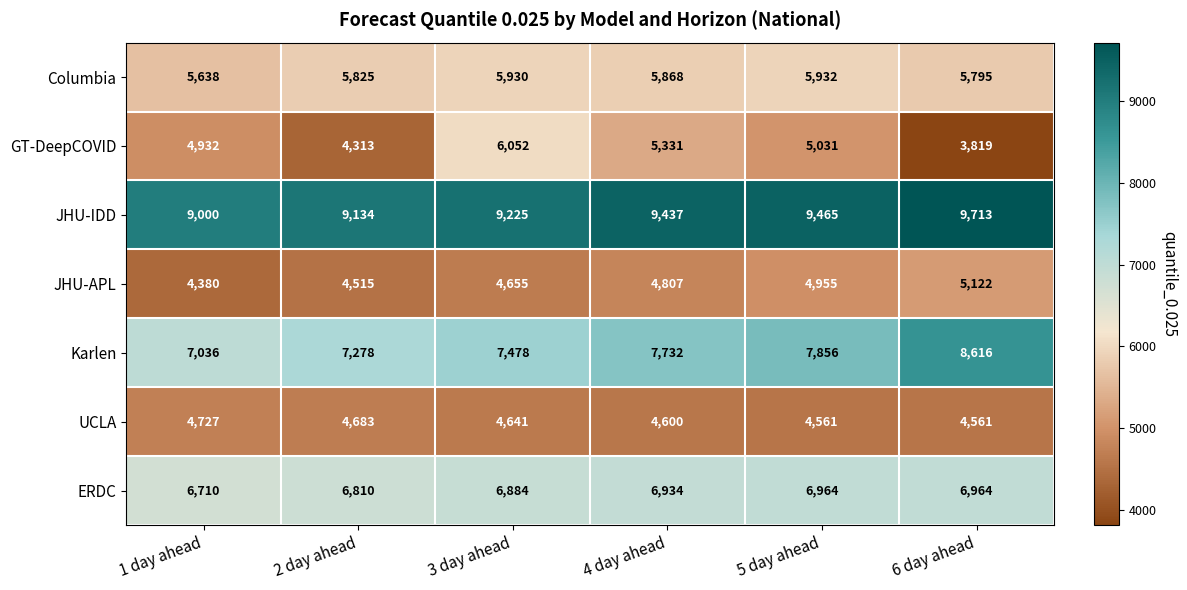

Which series has the widest spread of values?

GT-DeepCOVID